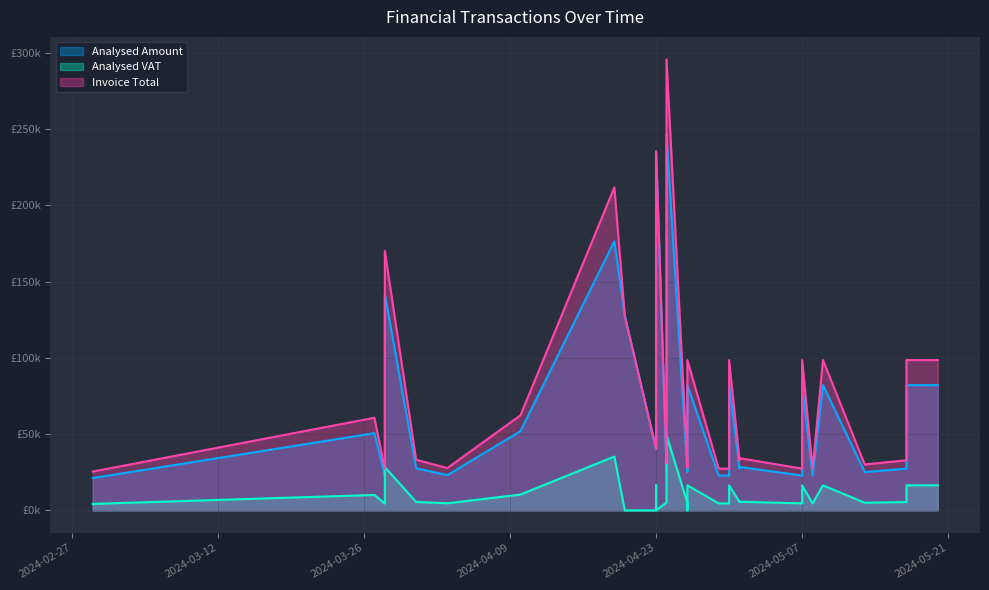

What is the difference between the maximum and minimum values in the Invoice Total series?

270204.0